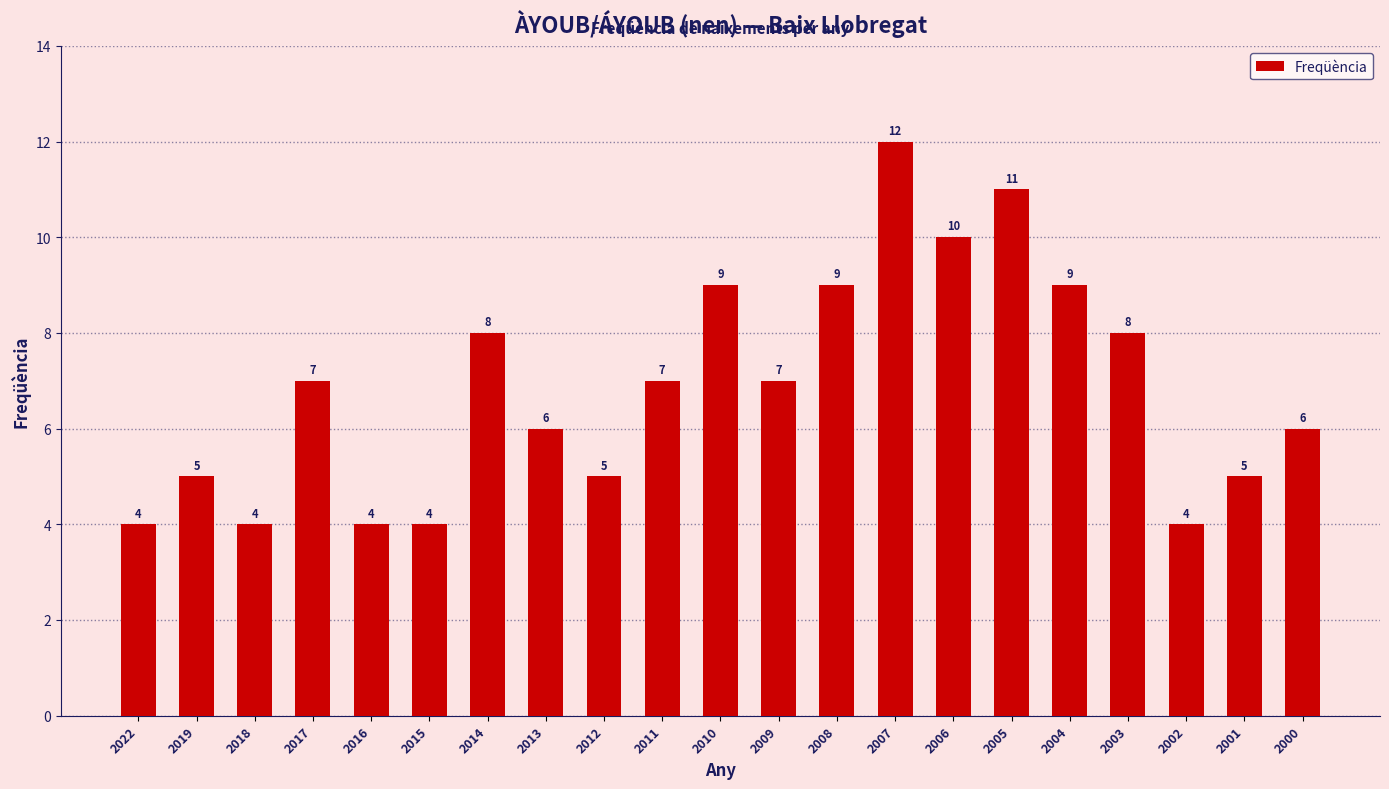

What is the ratio of the value at 2019 to the value at 2018?

1.2